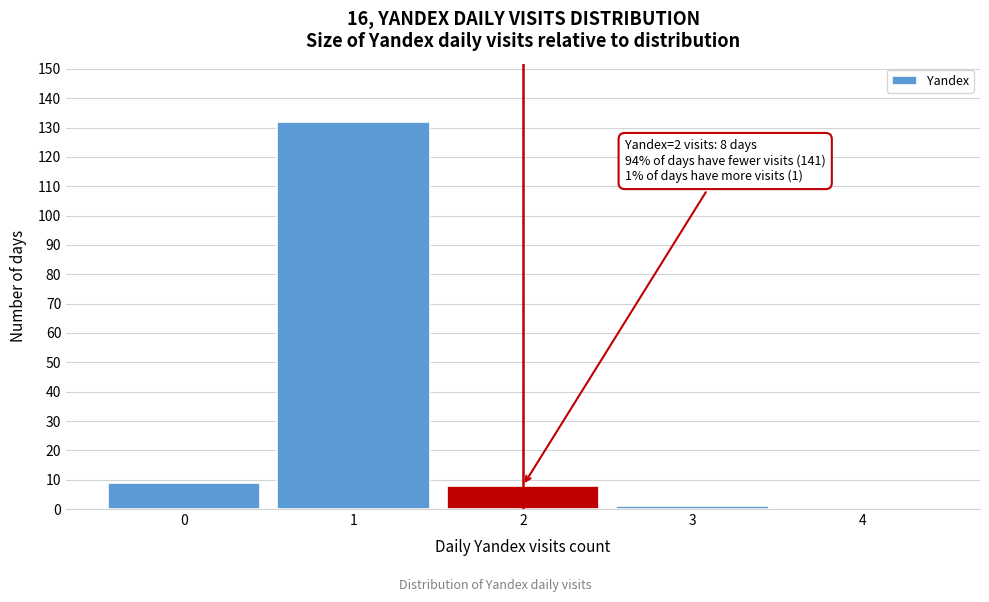

Which range on the x-axis has the tallest bar?

0.5 to 1.5